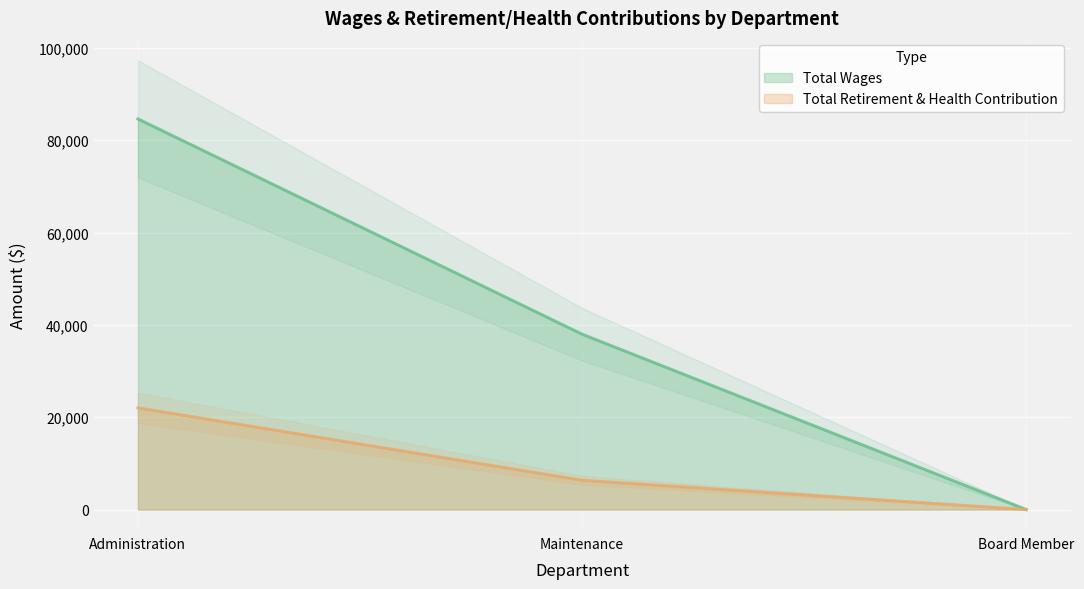

Where is Total Retirement & Health Contribution nearest to the value 11013?

Maintenance